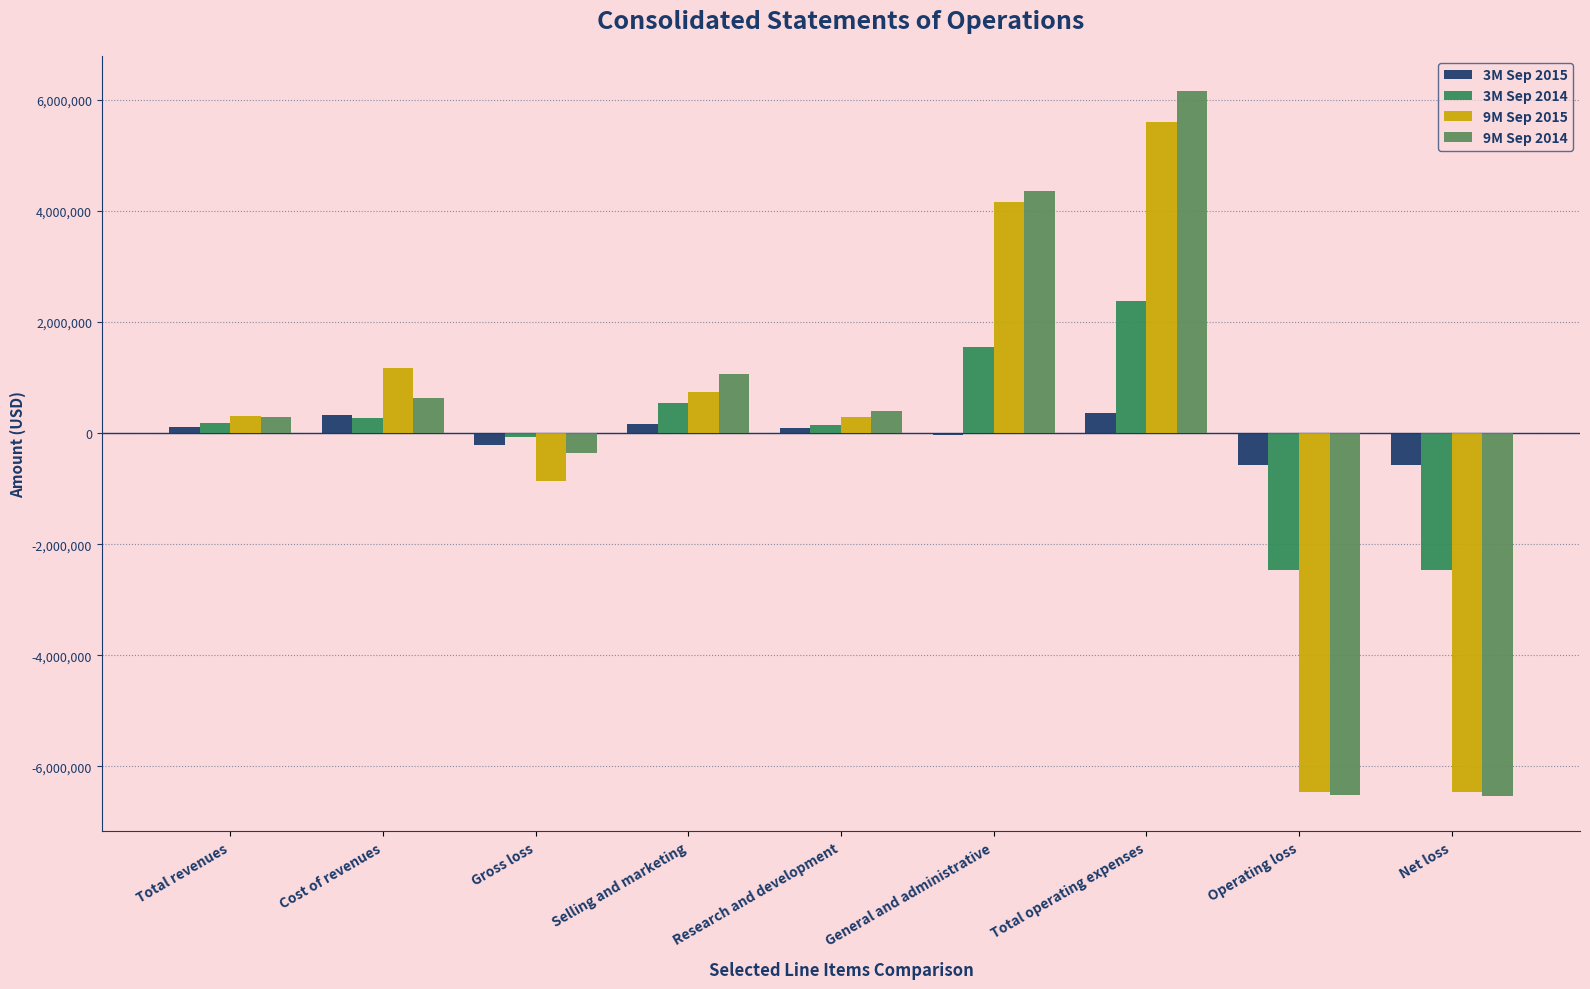

What is the sum of the 3M Sep 2014 values at Operating loss and Net loss?

-4926618